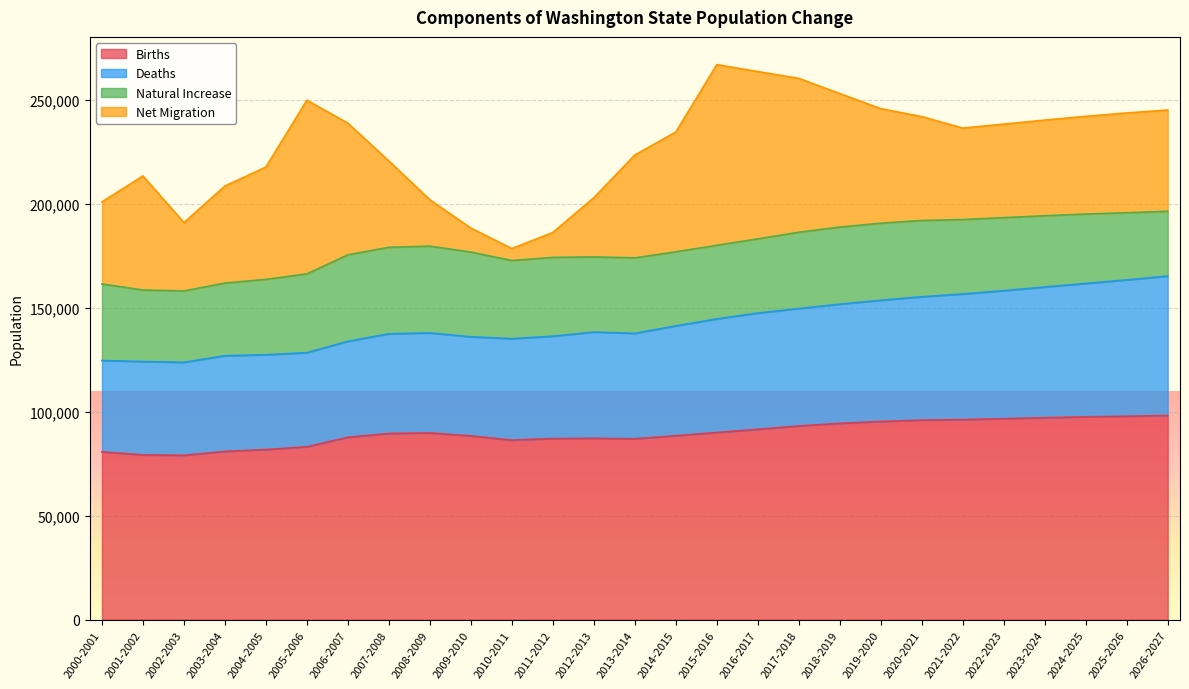

How many interior local valleys does the Births series have?

3